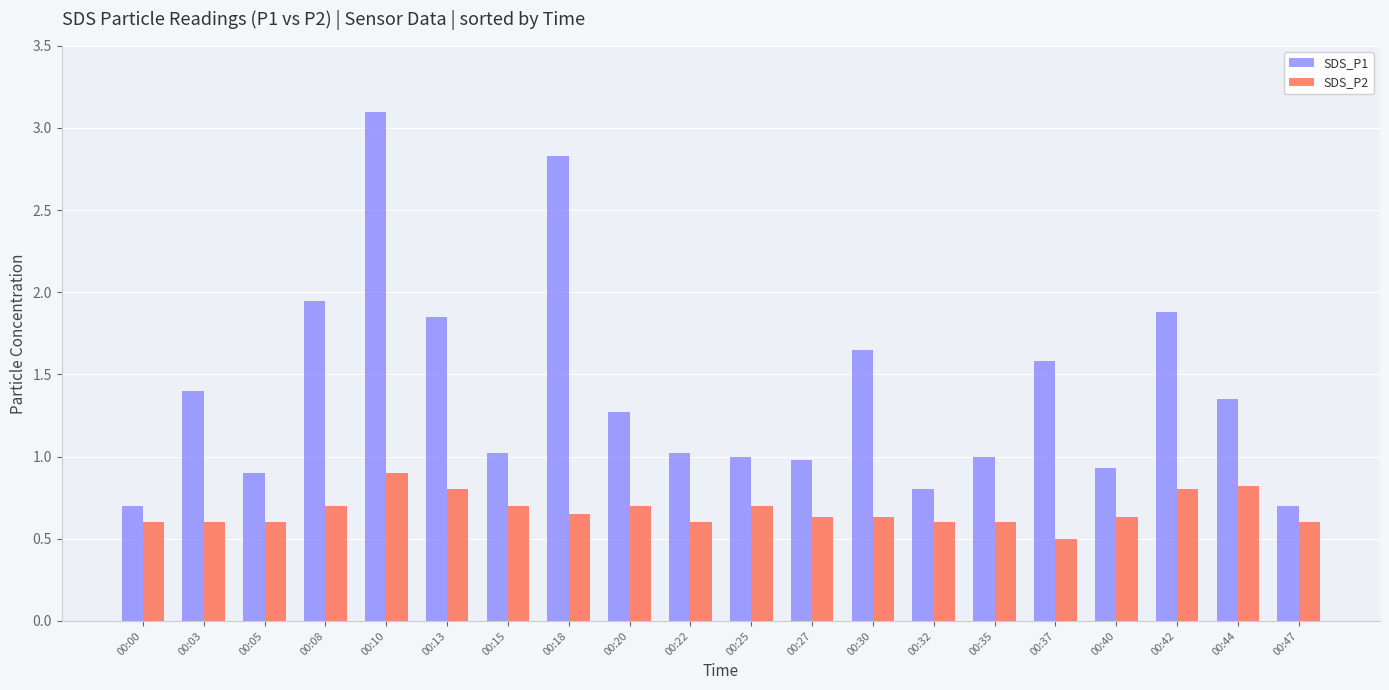

What is the difference between the SDS_P1 values at 00:47 and 00:25?

0.3